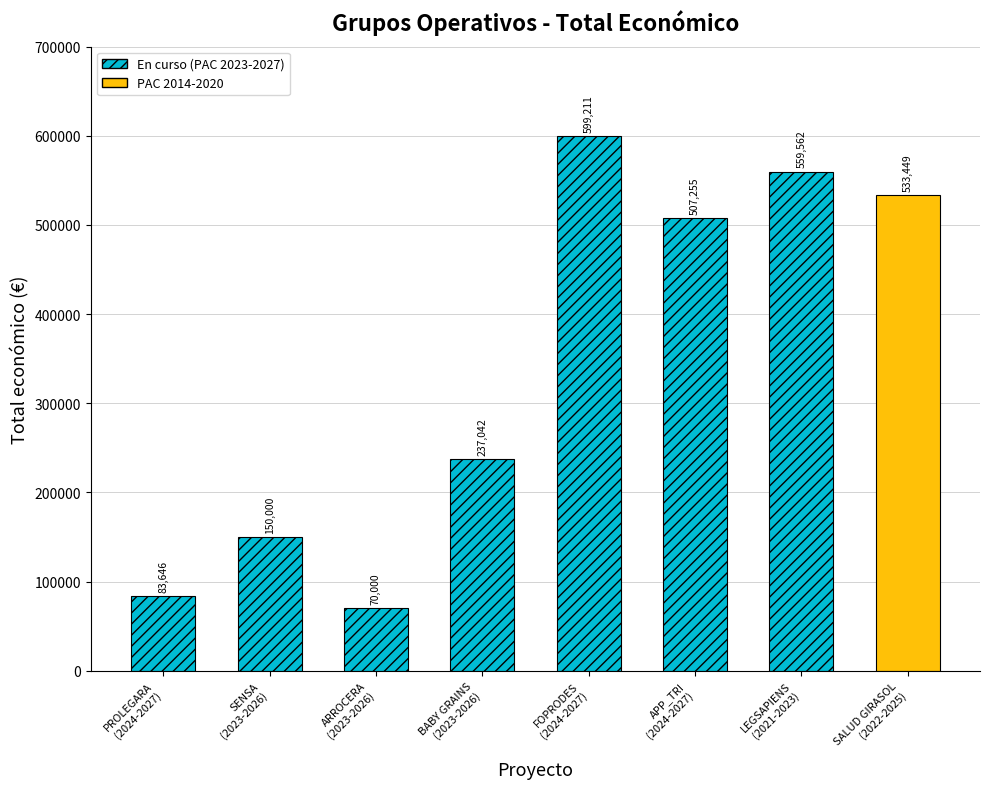

Does the chart contain any negative values?

No